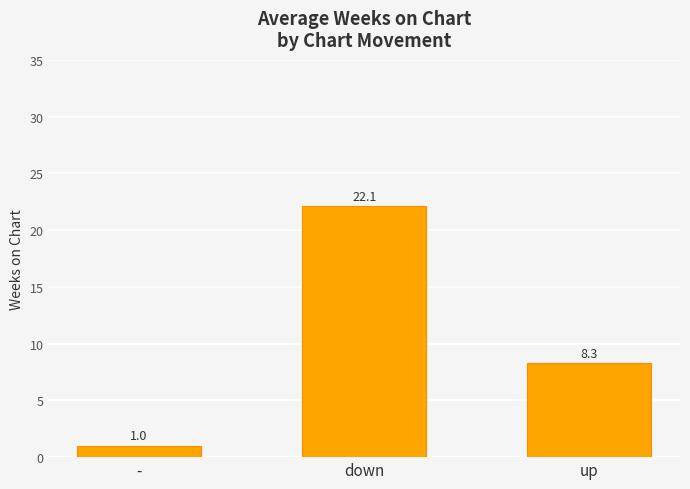

What position from the left is down?

2